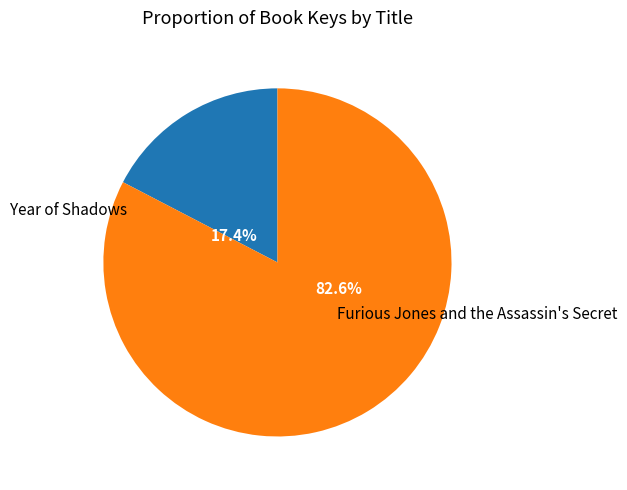

To the nearest percent, what is the difference between the largest and smallest slice percentages?

65%